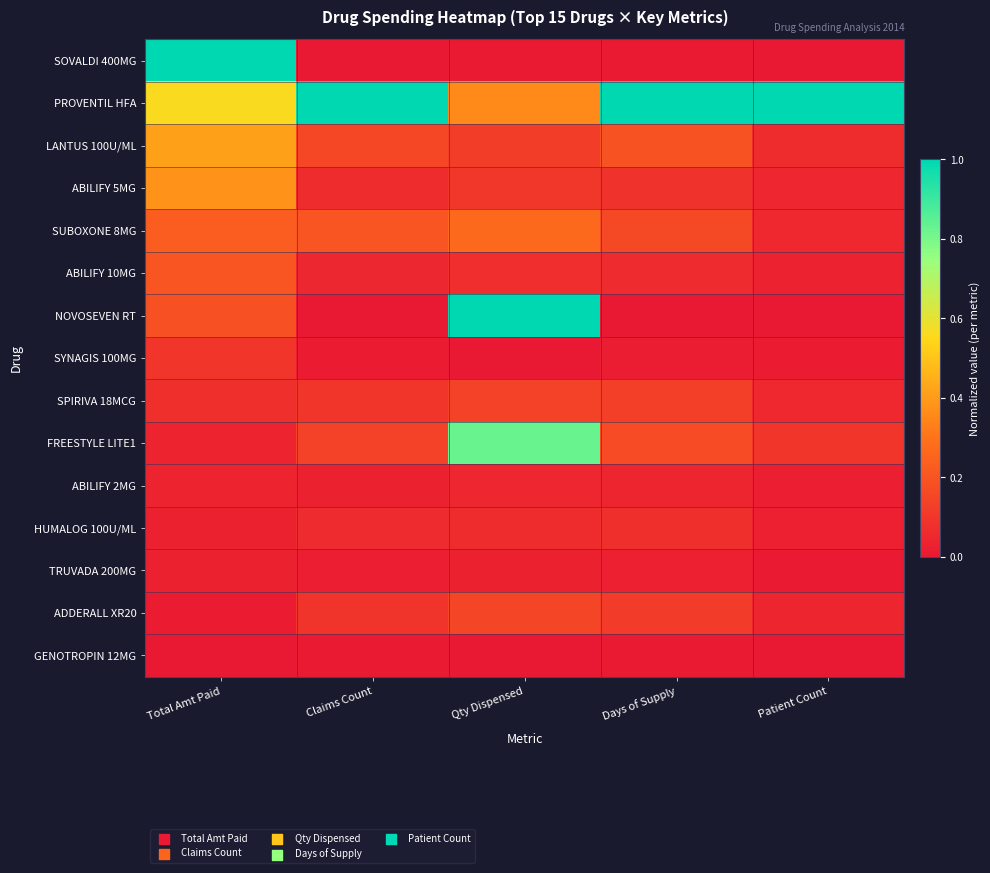

What is the total value across all series at Days of Supply?

2.1